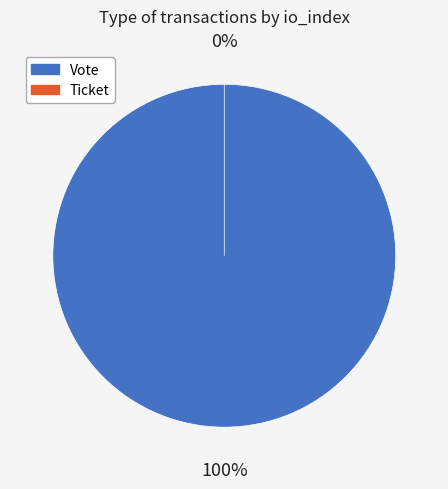

Rank the categories by value from highest to lowest.

Vote (io_index=1), Ticket (io_index=0)